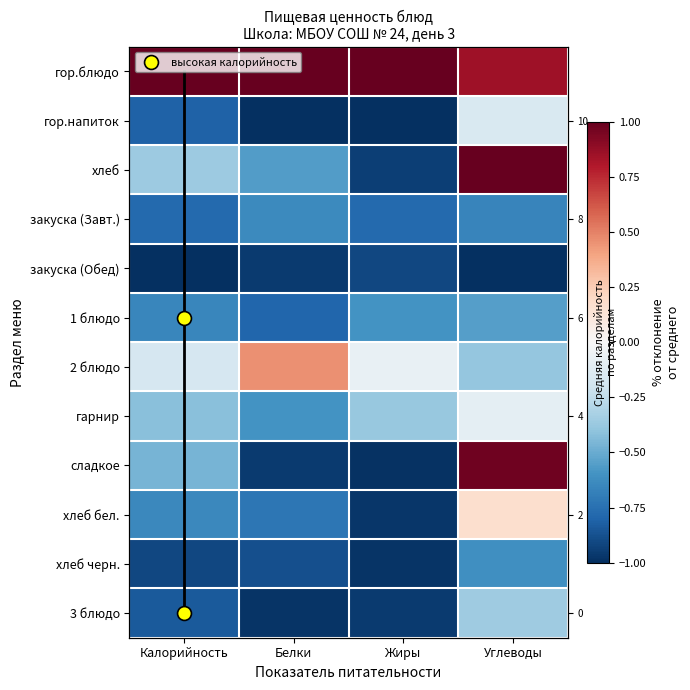

What is the sum of all хлеб values?

-0.9